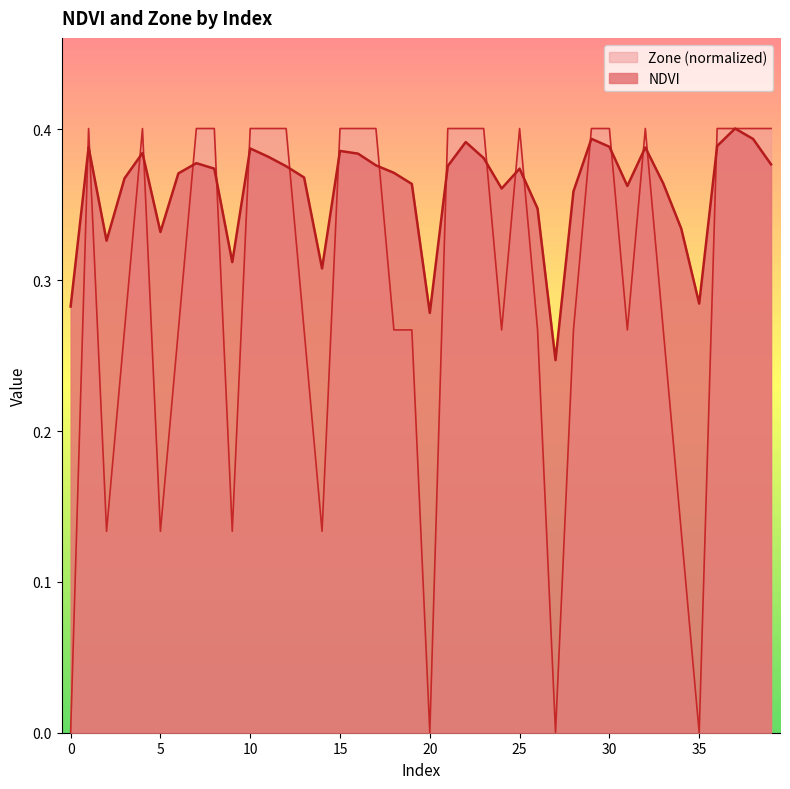

What is the total value across all series at 26?

0.6